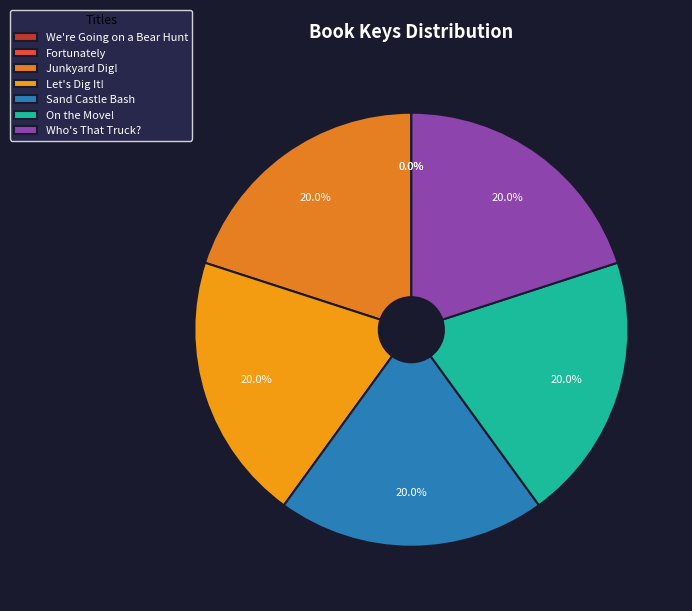

What is the ratio of the value at Junkyard Dig! to the value at Sand Castle Bash?

1.0